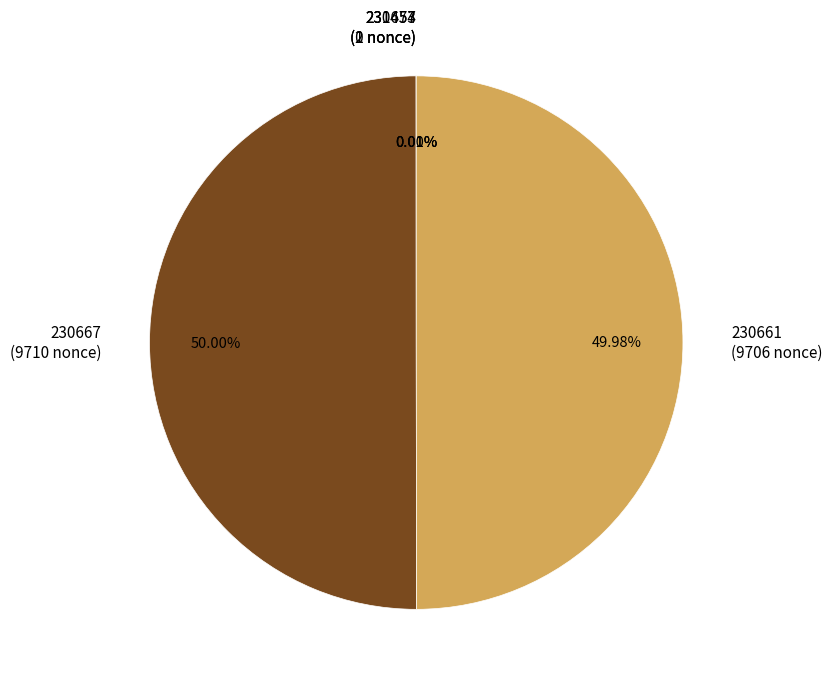

Is there any slice that represents more than half of the pie?

Yes